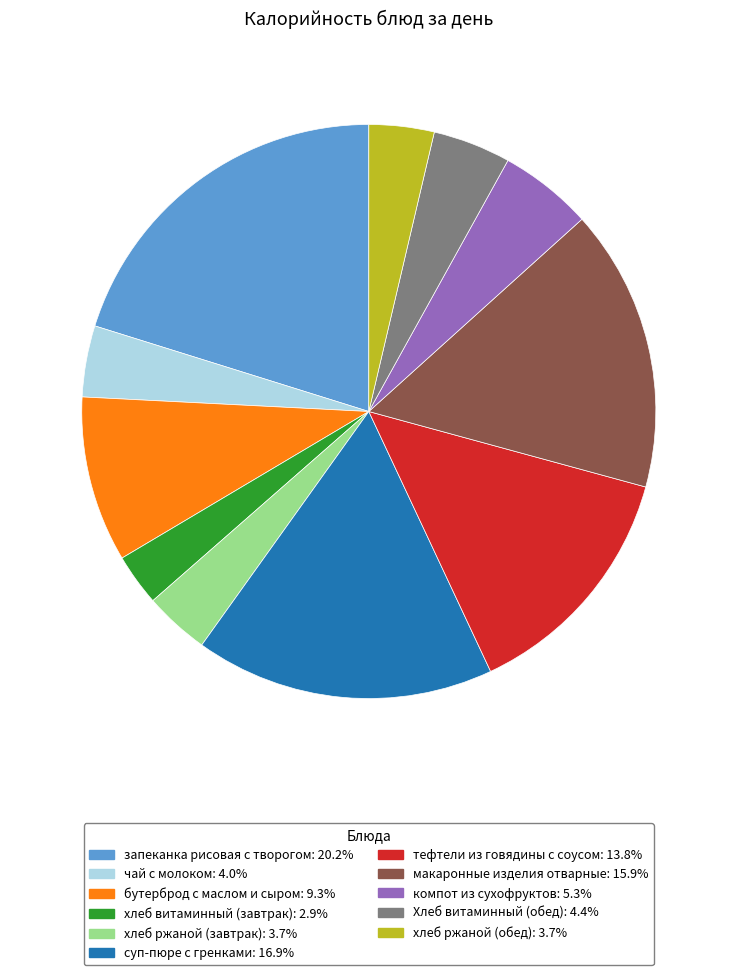

Does хлеб ржаной (завтрак) represent more than half of the total?

No